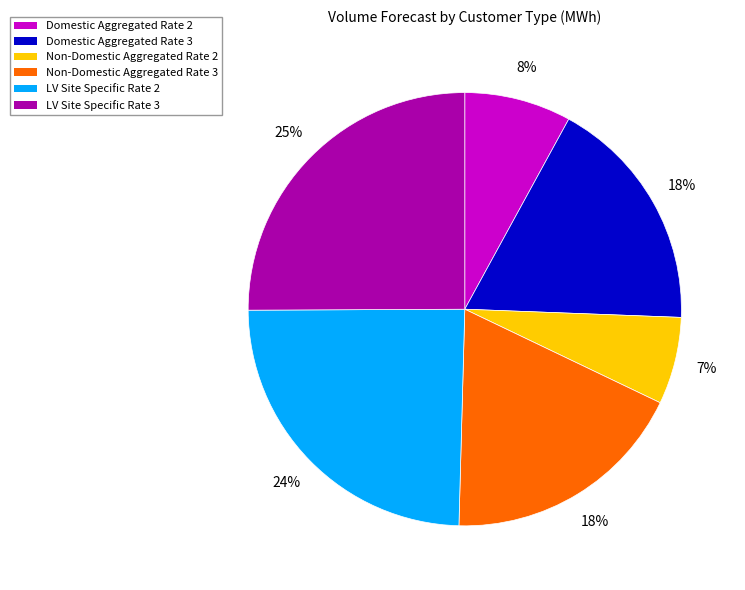

What is the largest slice in the pie chart?

LV Site Specific Rate 3